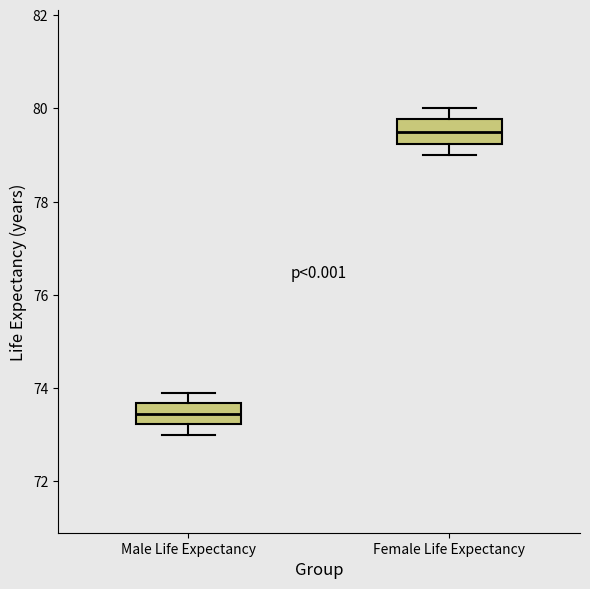

Which box has the lowest median line?

Male Life Expectancy